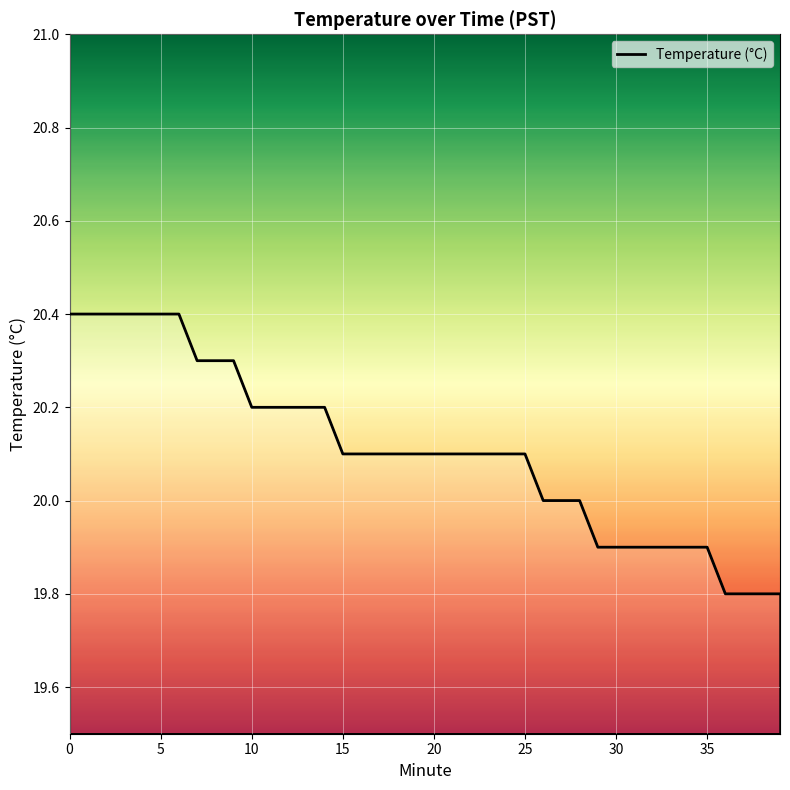

What is the smallest value displayed?

19.8